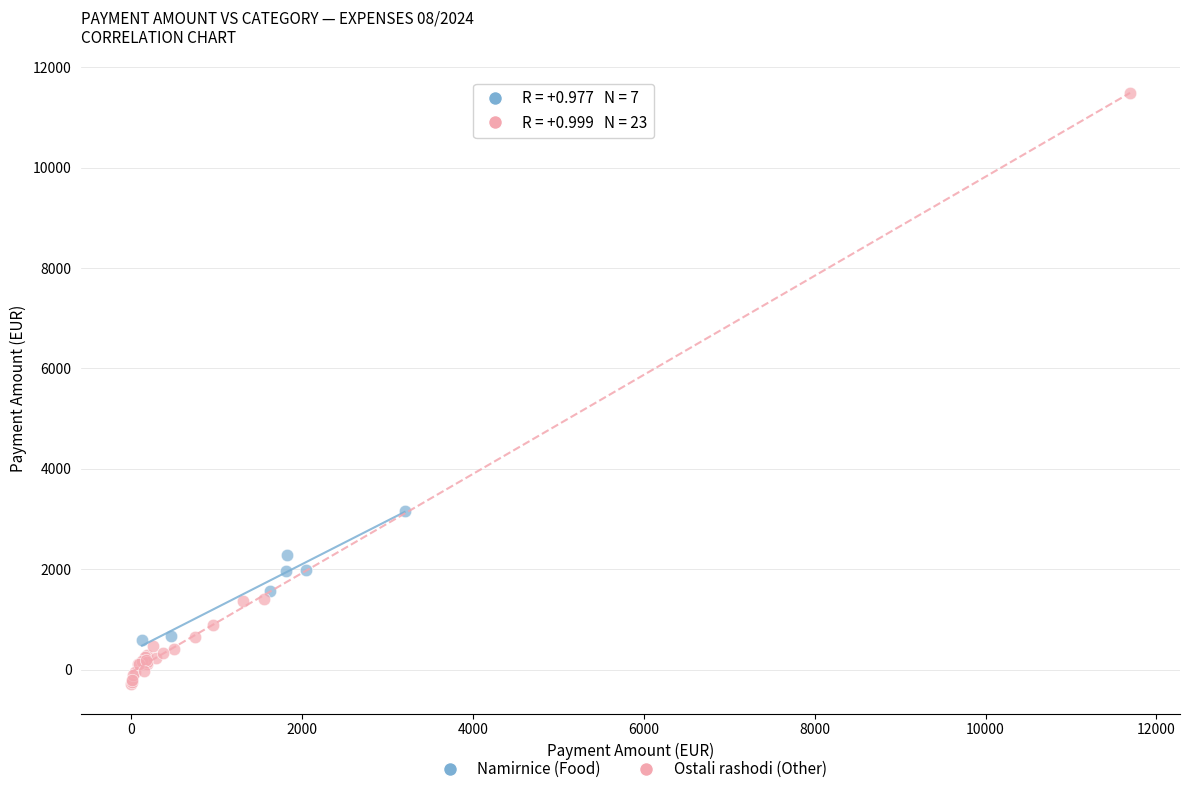

Which series contains the highest Y value?

Ostali rashodi (Other)